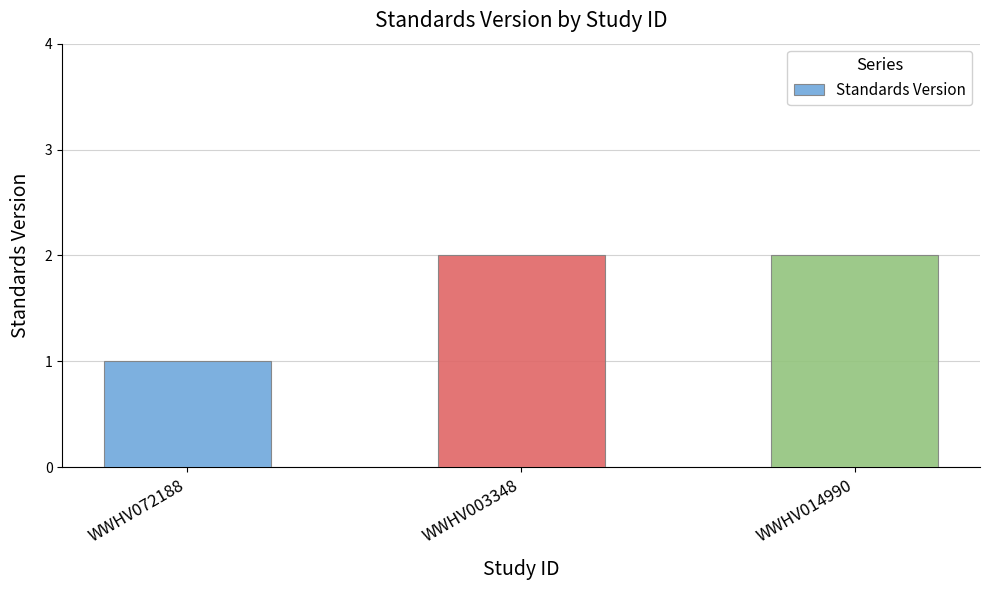

What is the approximate value at WWHV072188?

1